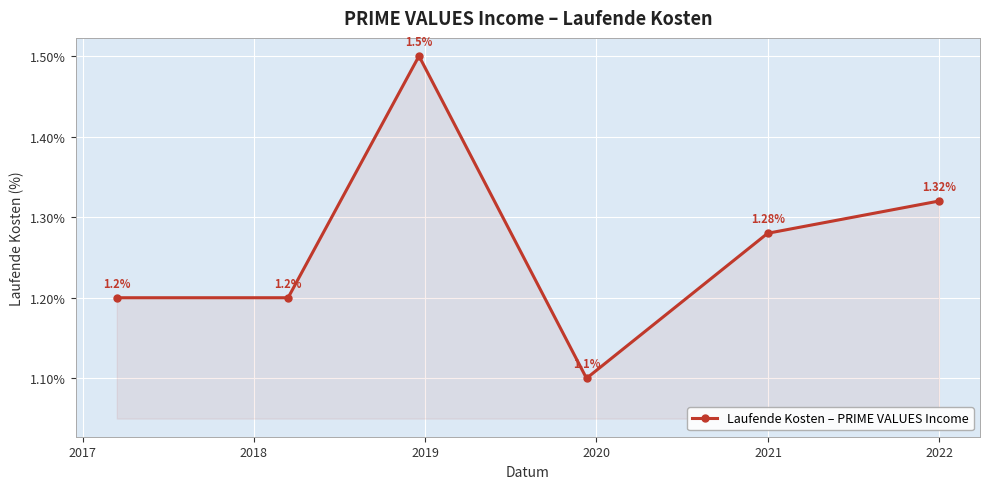

What is the difference between the maximum and second lowest values?

0.3